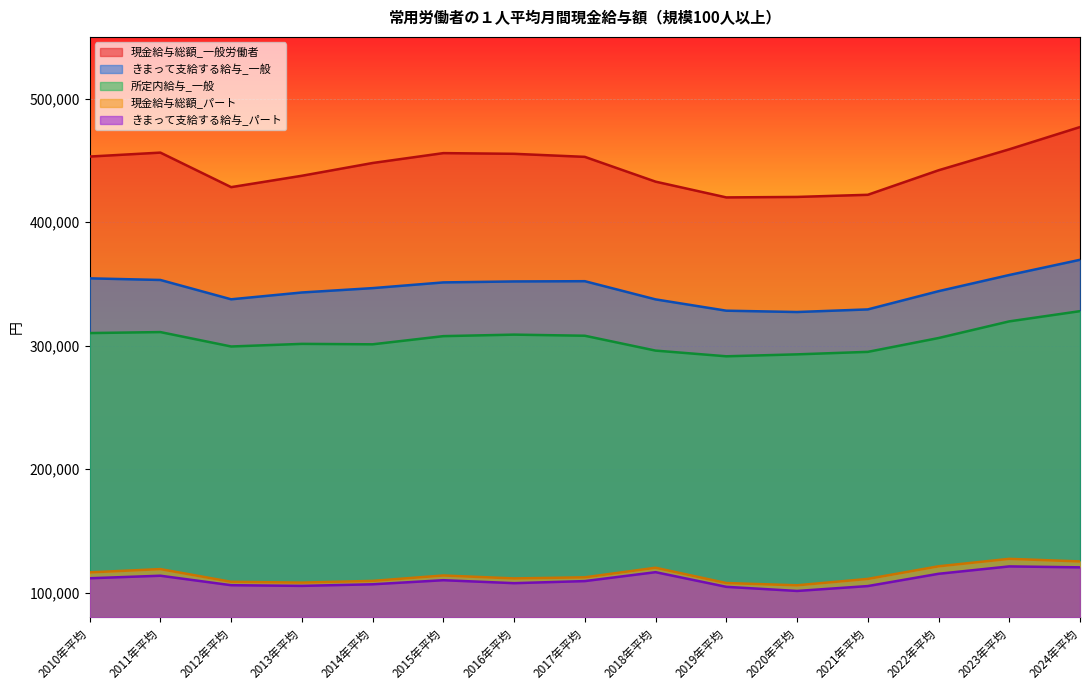

True or false: 所定内給与_一般 and きまって支給する給与_一般 cross at least once.

False